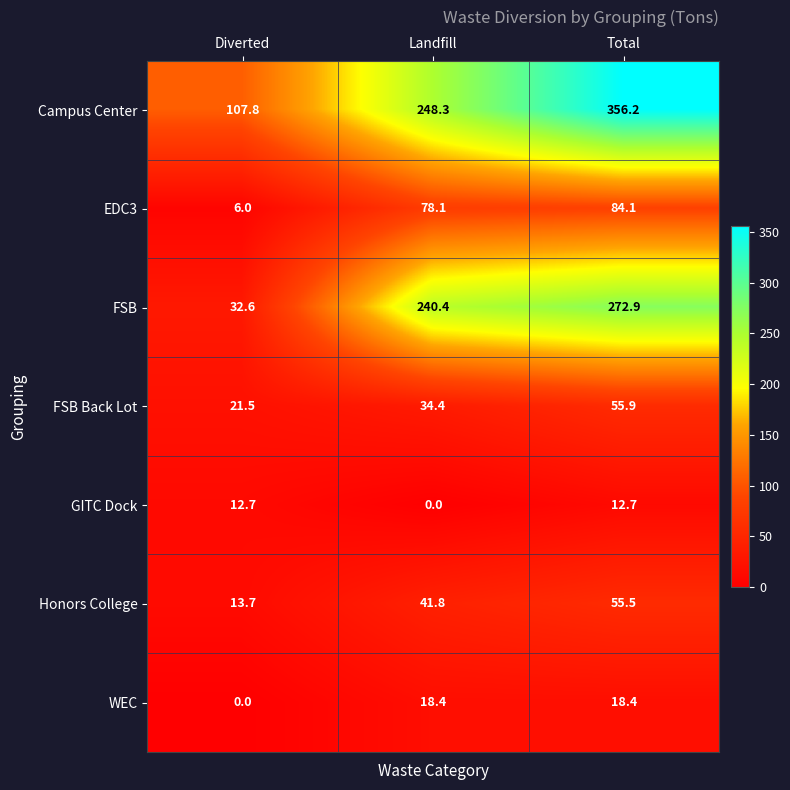

At how many categories does at least one series exceed 230?

2